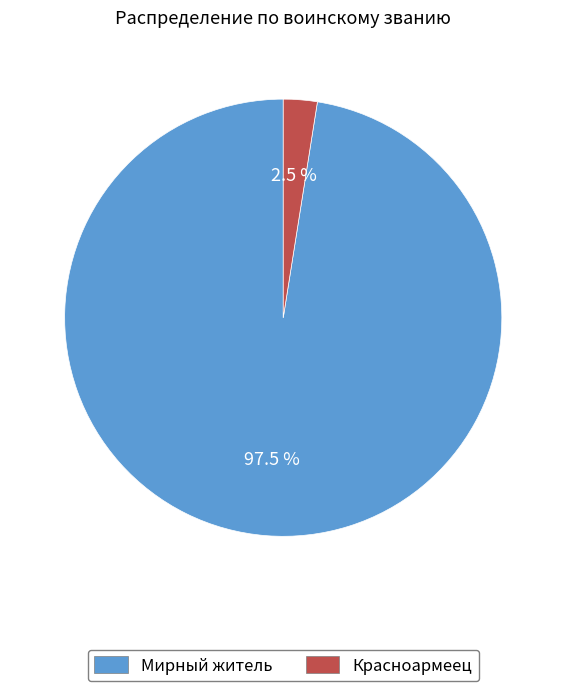

Combined, what portion of the pie is Мирный житель and Красноармеец?

100.0%